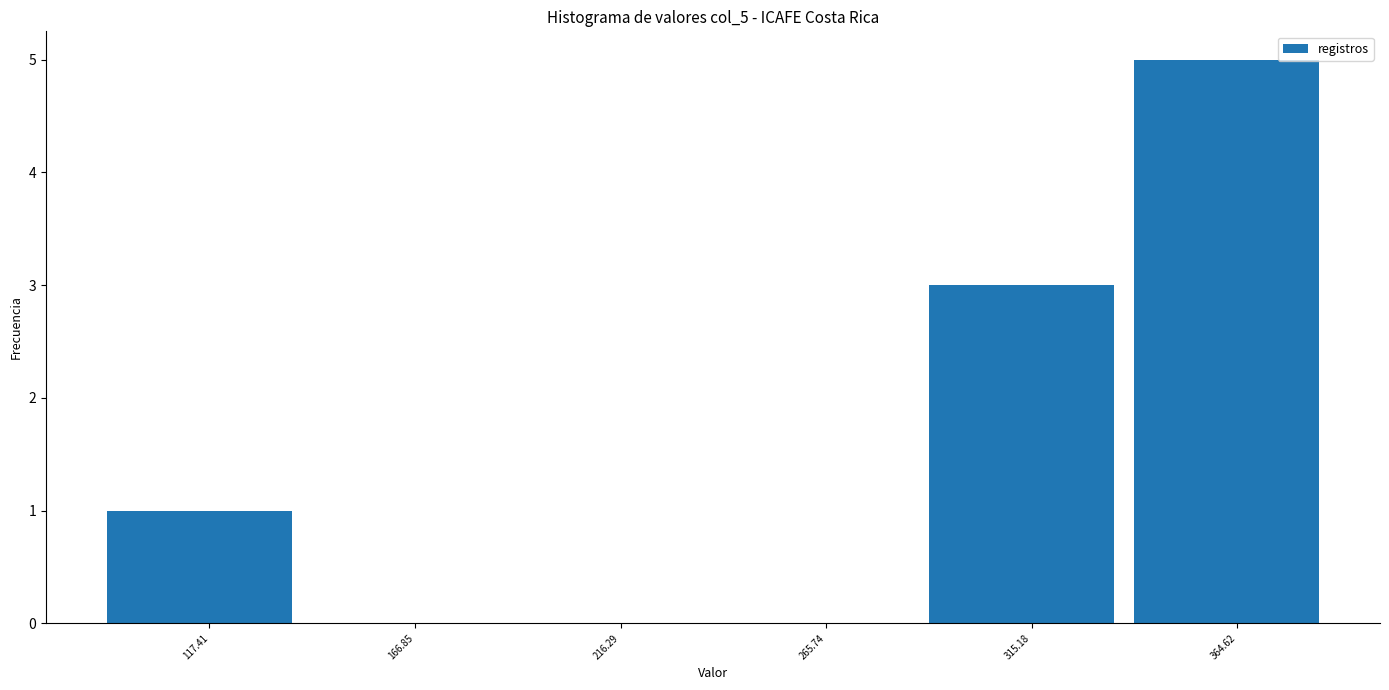

Reading left to right, list every bar in this chart as the range it spans on the x-axis followed by its height. Neither the bar edges nor the heights are printed on the chart, so give them approximately, as read against the axes.

95 to 140: 1
140 to 190: 0
190 to 240: 0
240 to 290: 0
290 to 340: 3
340 to 390: 5